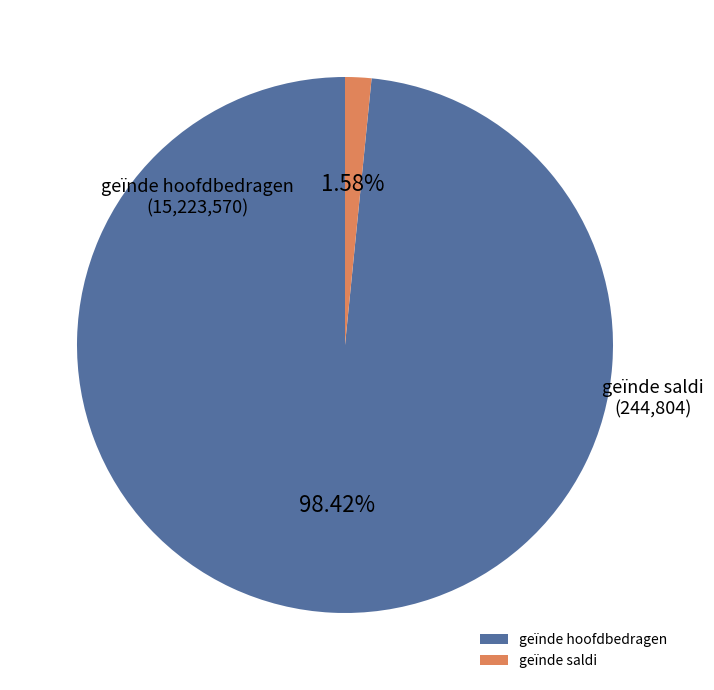

To the nearest percent, what portion does geïnde saldi represent?

2%